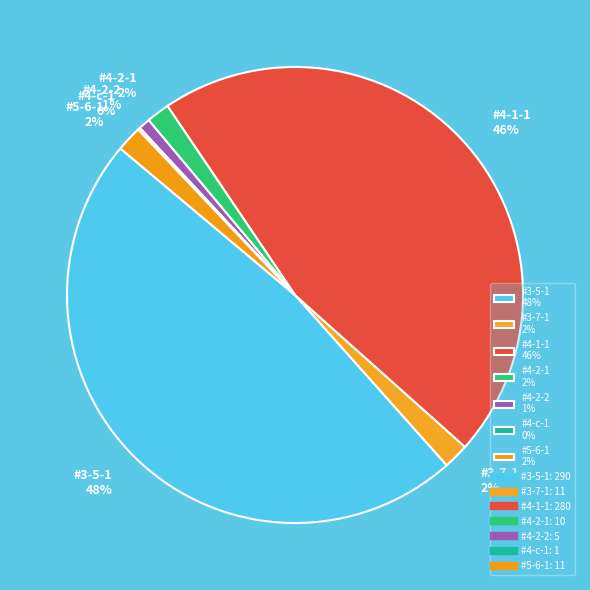

Combined, do #3-5-1 48% and #4-2-2 1% account for over 50%?

No